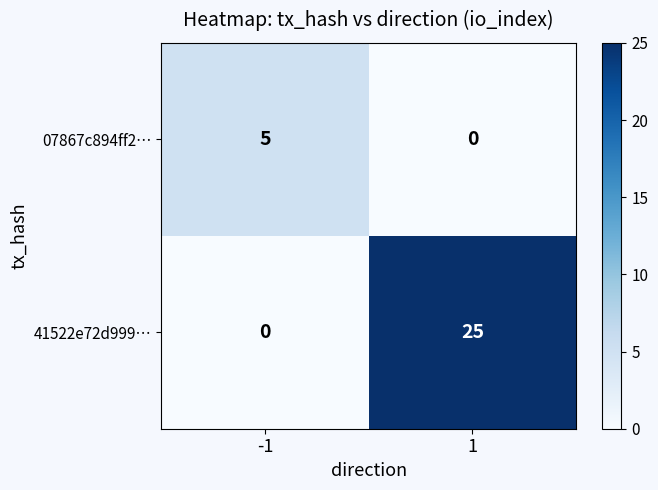

Which series has the largest total across all categories?

41522e72d999…